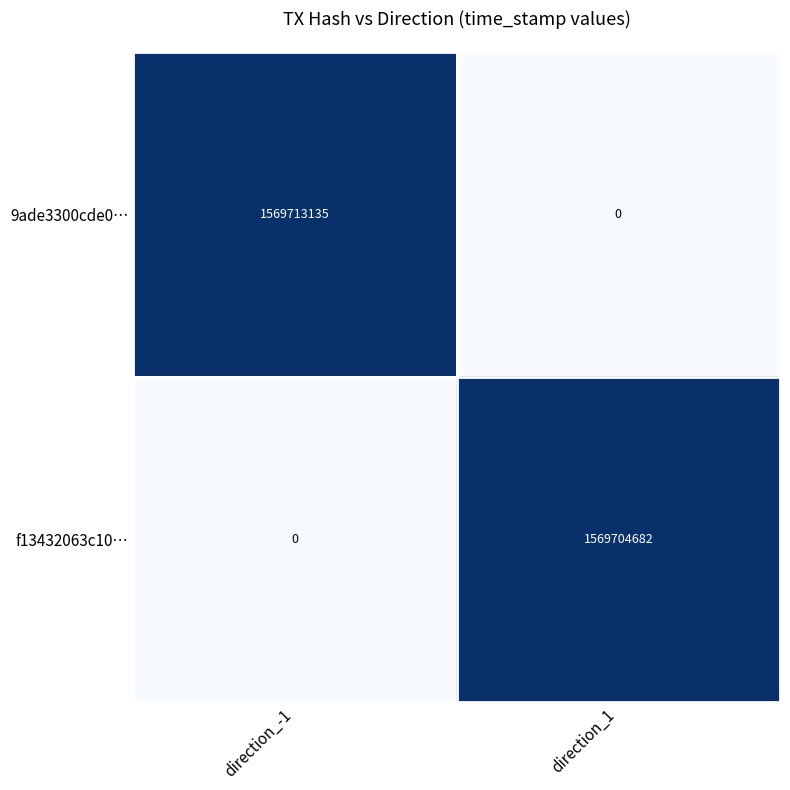

What is the greatest value displayed?

1569713135